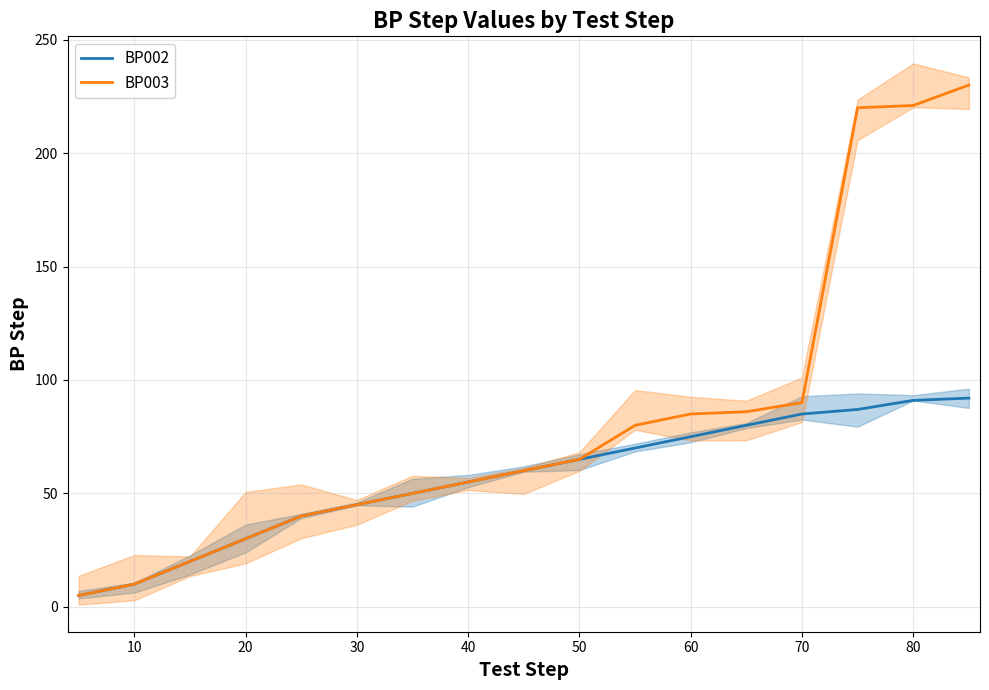

True or false: BP002 and BP003 intersect in this chart.

False